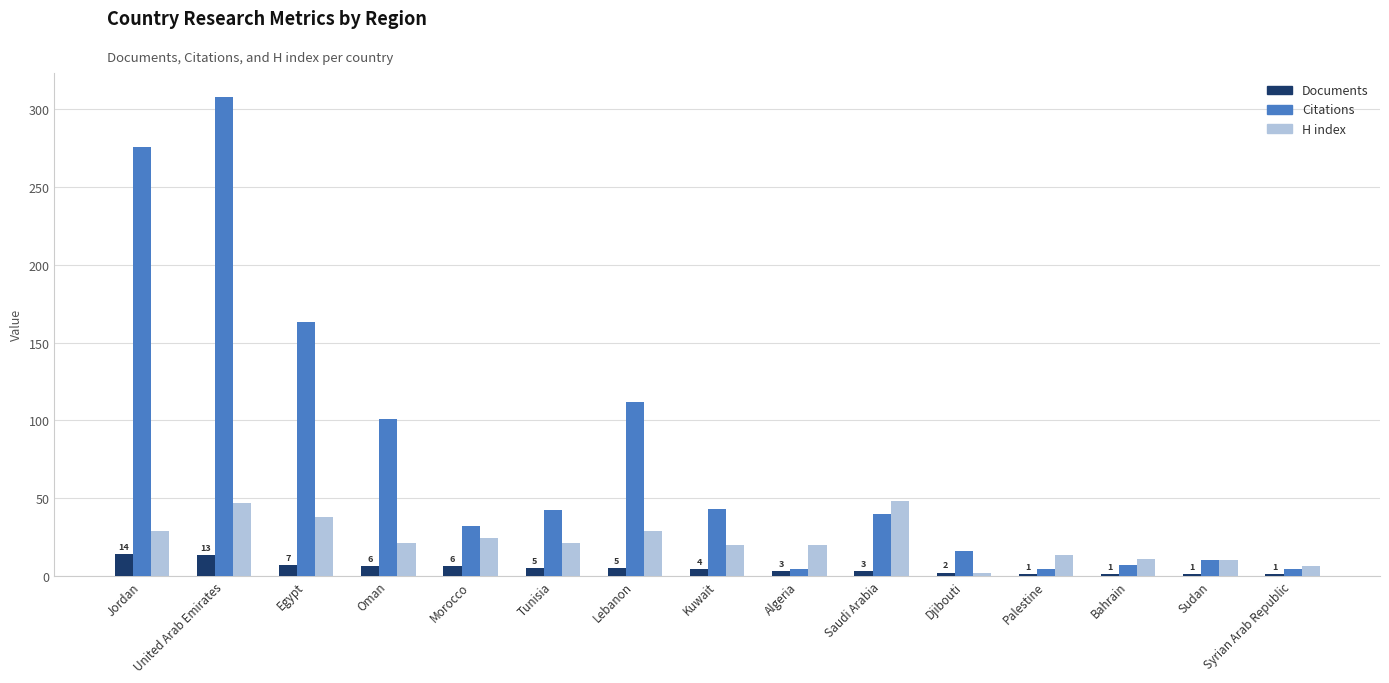

At how many categories does at least one series exceed 92?

5